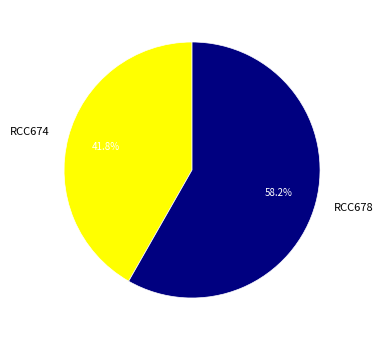

To the nearest percent, what is the difference between the largest and smallest slice percentages?

16%